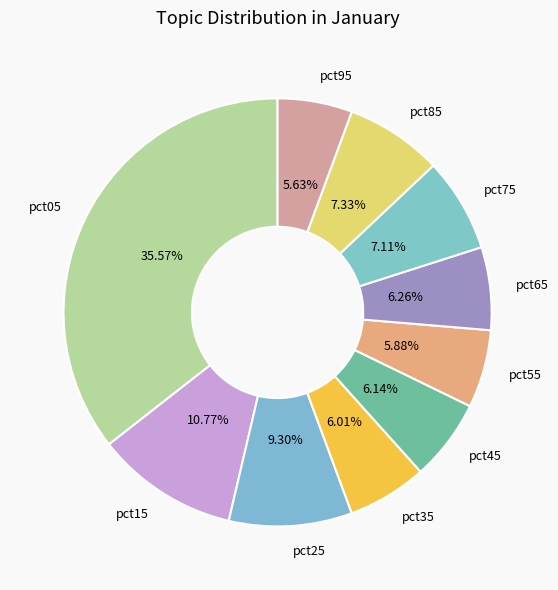

Is there a majority slice in this chart?

No